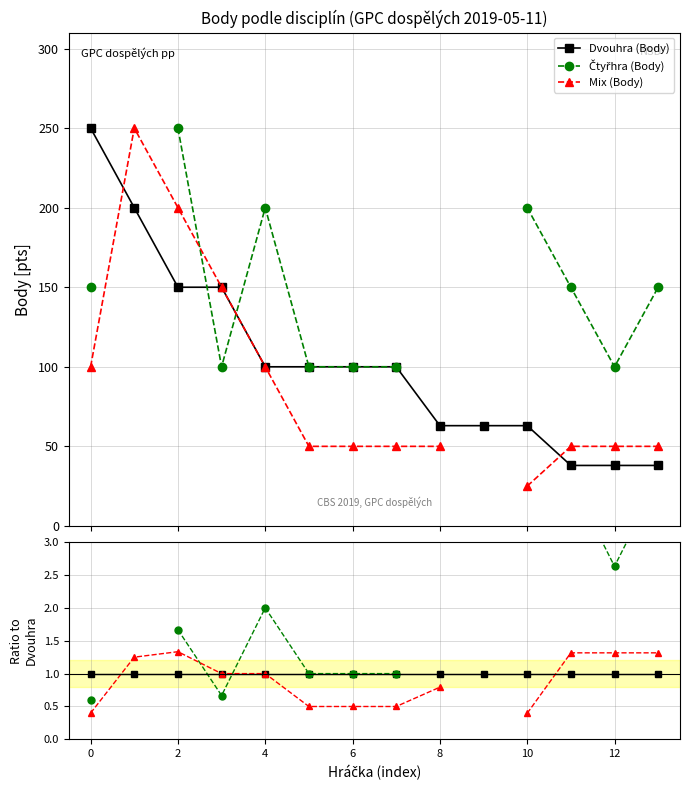

How many times do Čtyřhra (Body) and Mix (Body) cross each other?

2